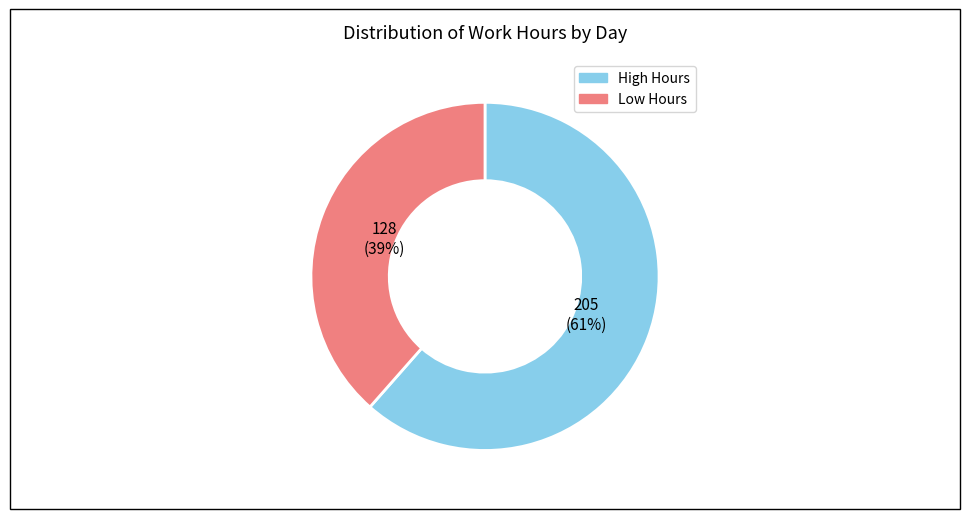

Does any single category account for the majority?

Yes